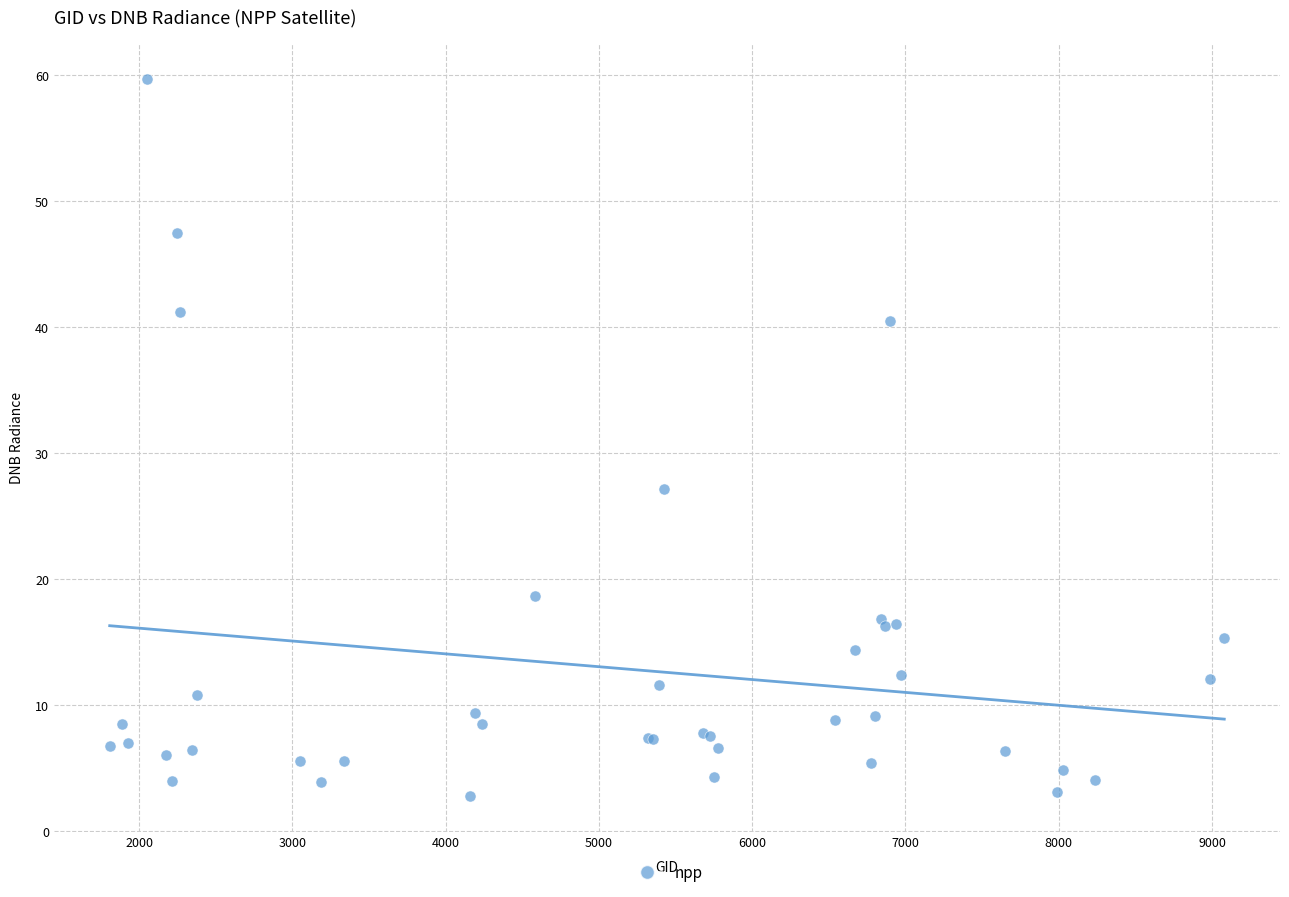

What Y value in the scatter plot is closest to 31?

27.1